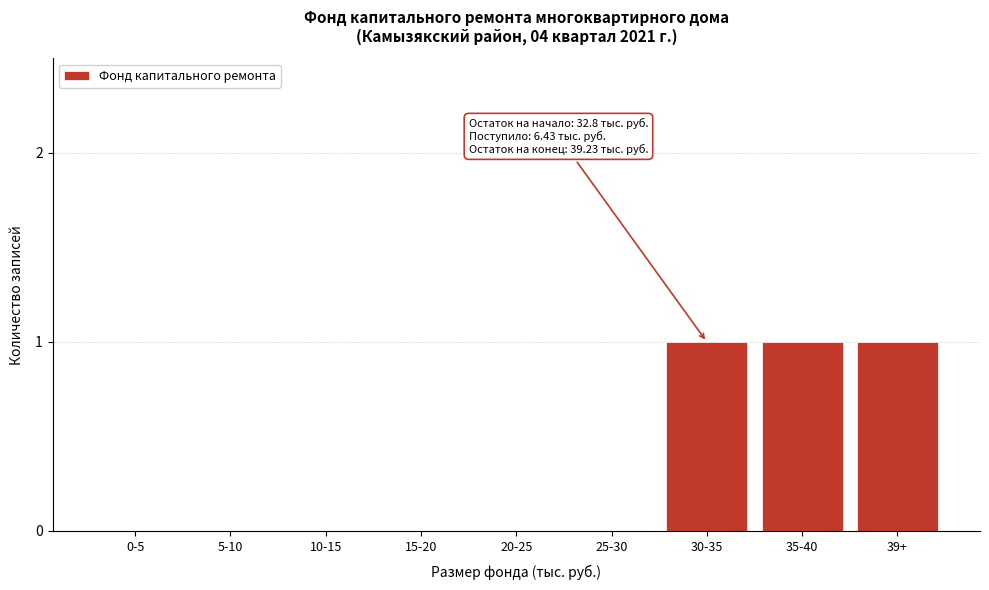

Reading left to right, what are all the values shown in this chart?

0-5=0	5-10=0	10-15=0	15-20=0	20-25=0	25-30=0	30-35=1	35-40=1	39+=1